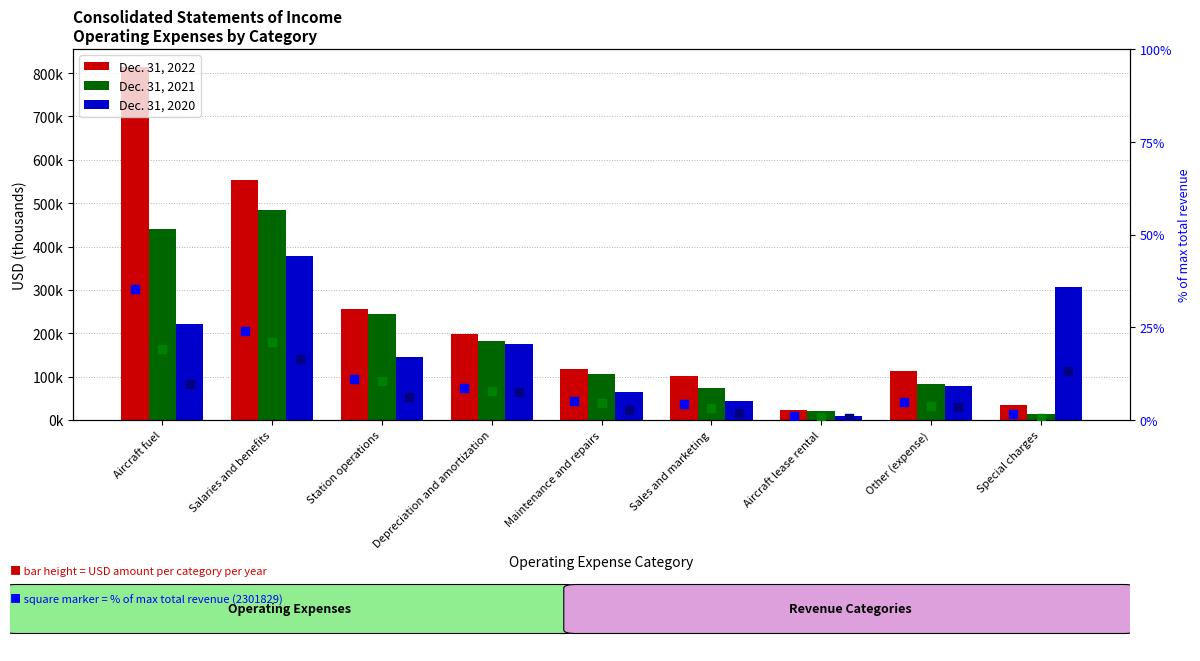

Which series reaches the maximum Y coordinate?

Dec. 31, 2022